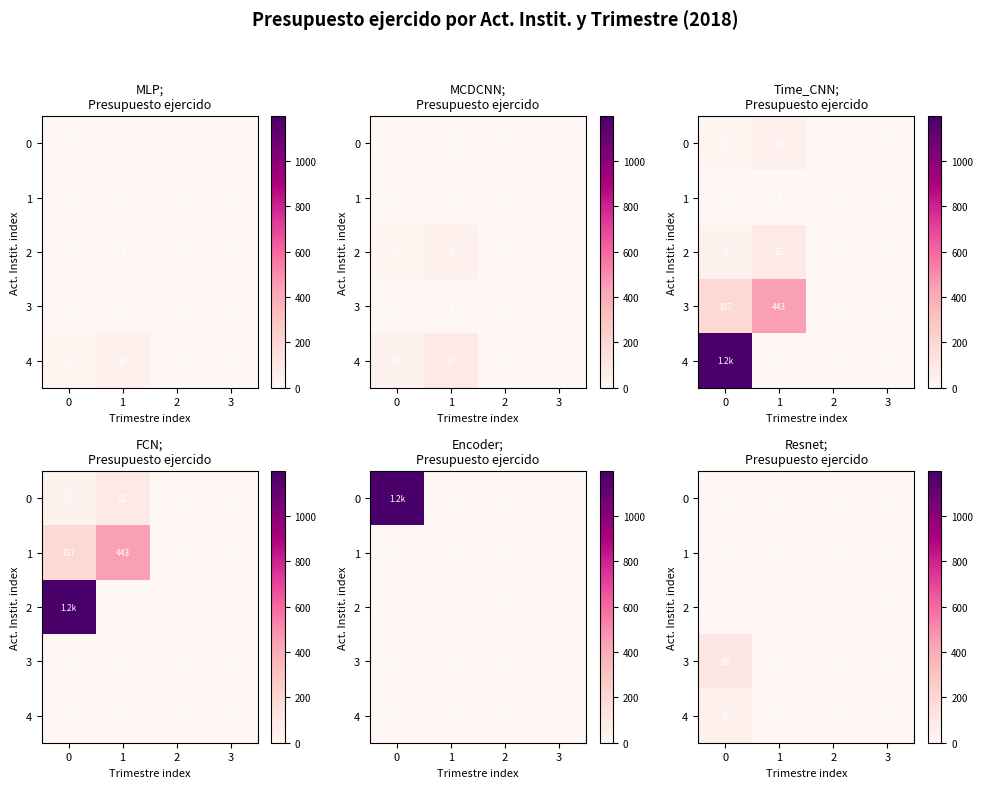

How many series are shown in this chart?

5